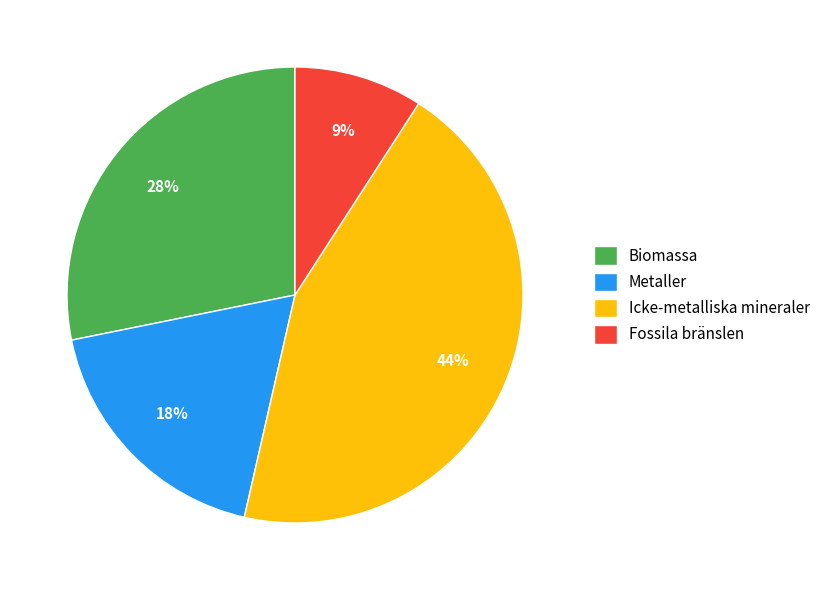

True or false: Icke-metalliska mineraler accounts for 37% of the total.

False